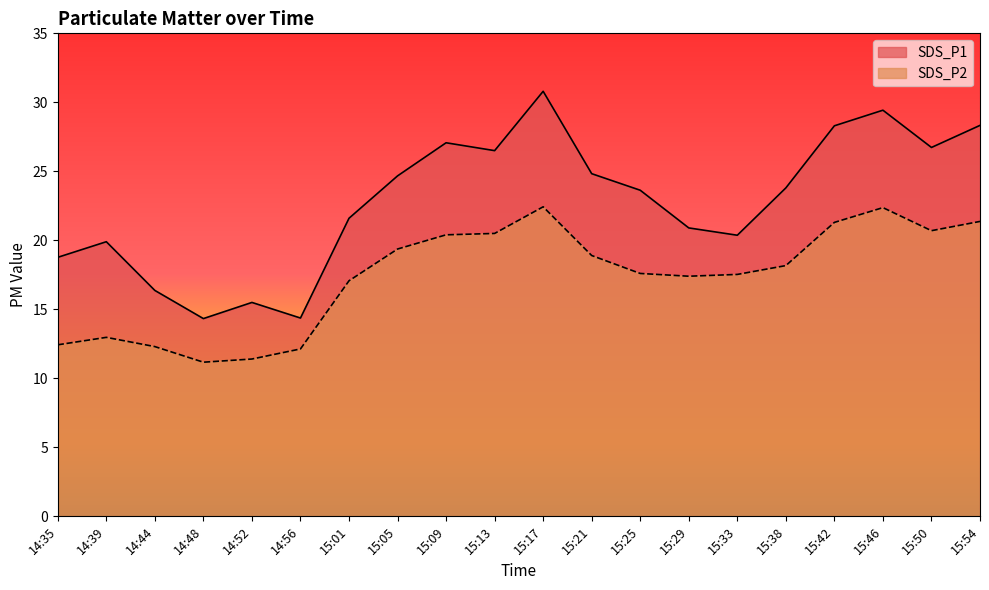

What is the value of the SDS_P1 point at the 12th from the left?

24.8